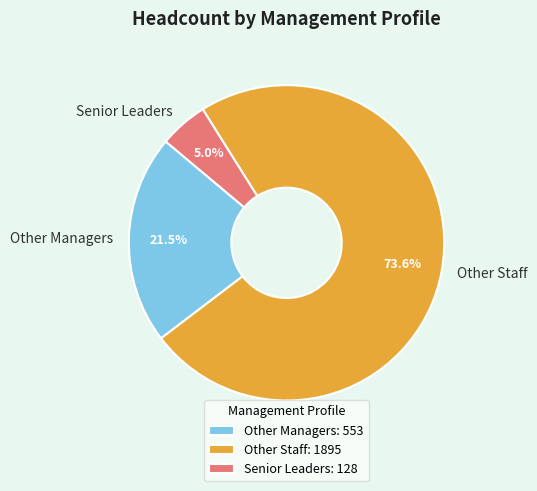

What percentage is NOT represented by Other Managers?

78.5%